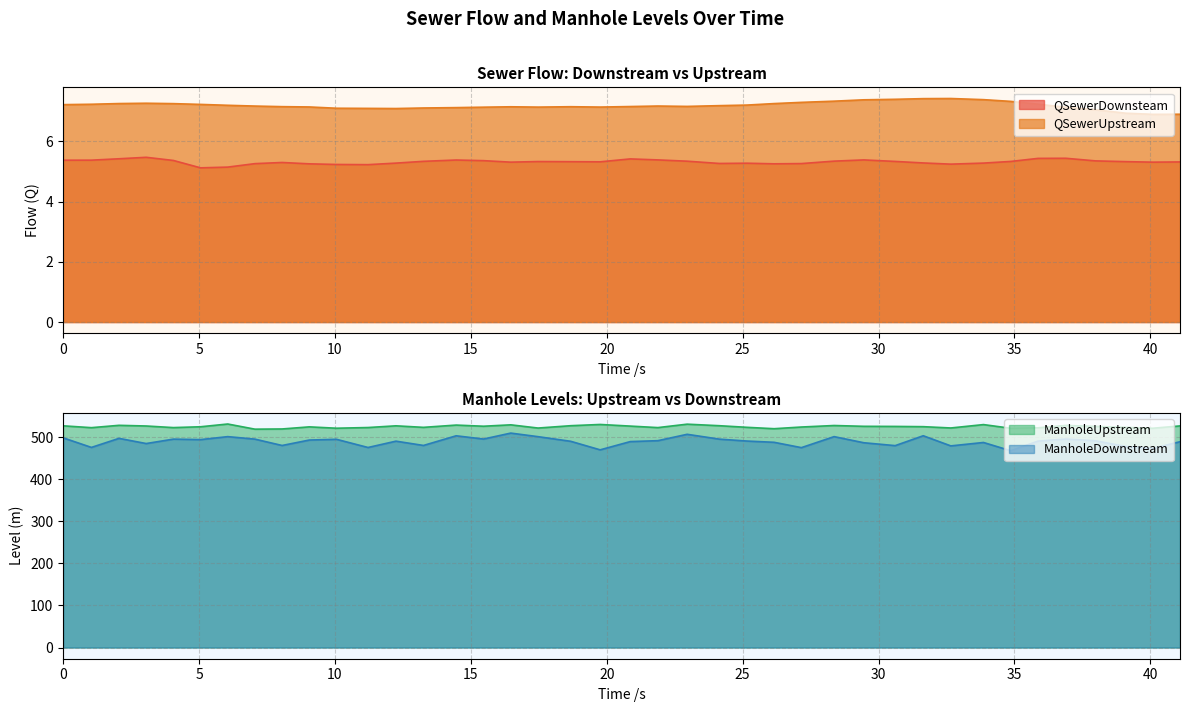

The QSewerUpstream series shows 2.3 at 7.057. True or false?

False